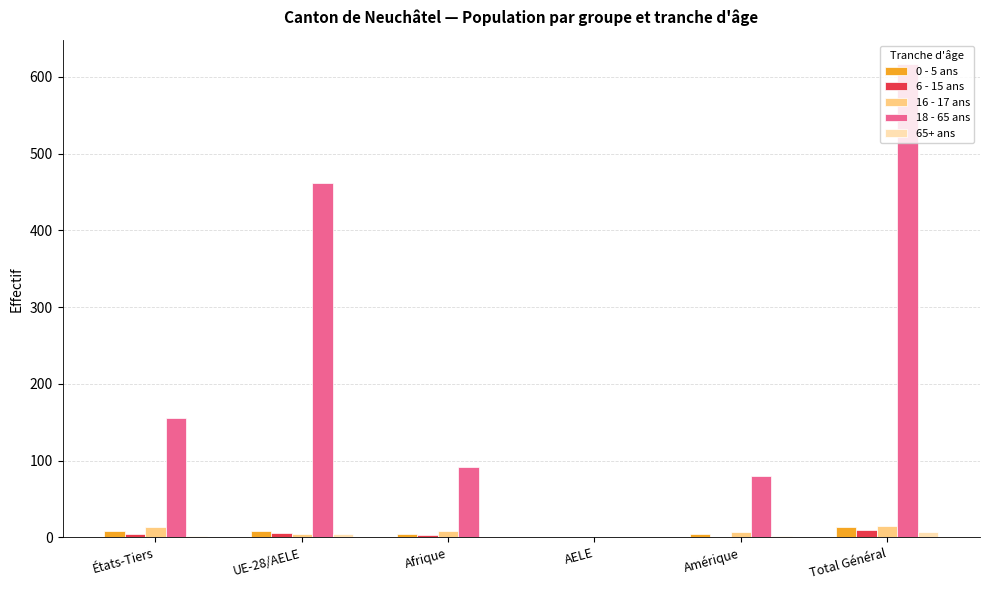

Is it true that 65+ ans equals 0 at AELE?

True